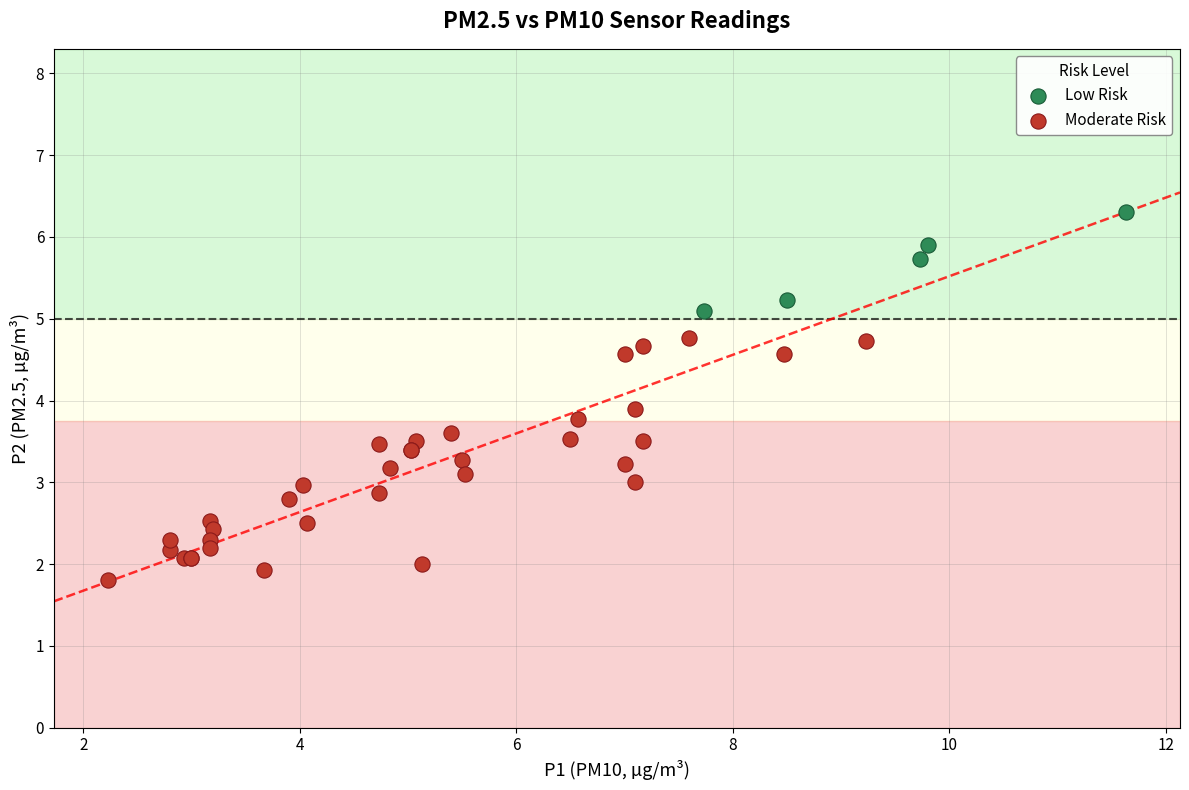

Which series has the widest spread of Y values?

Moderate Risk